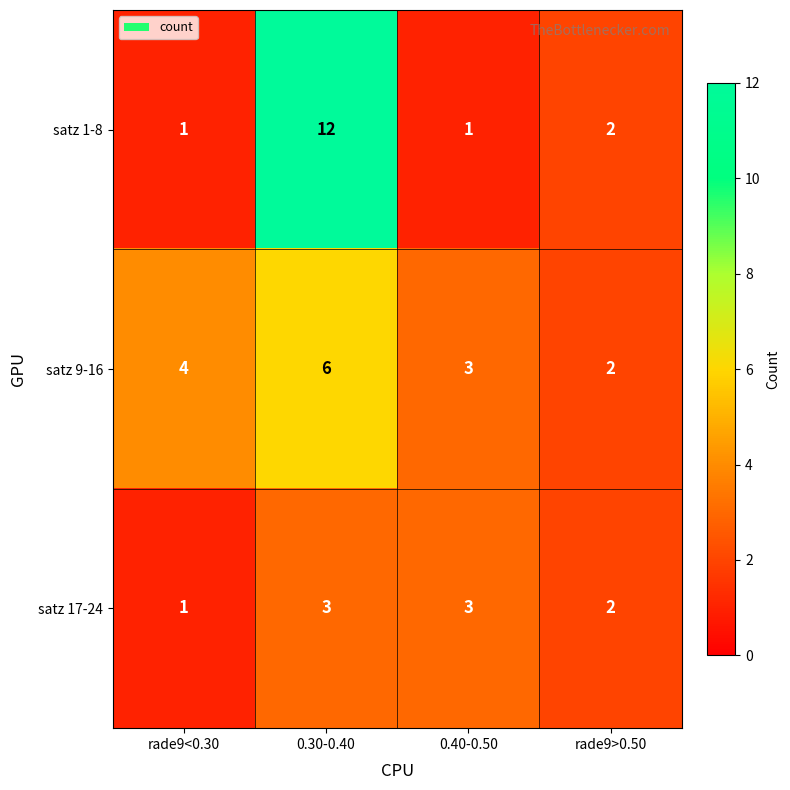

The satz 17-24 series shows 1 at rade9>0.50. True or false?

False